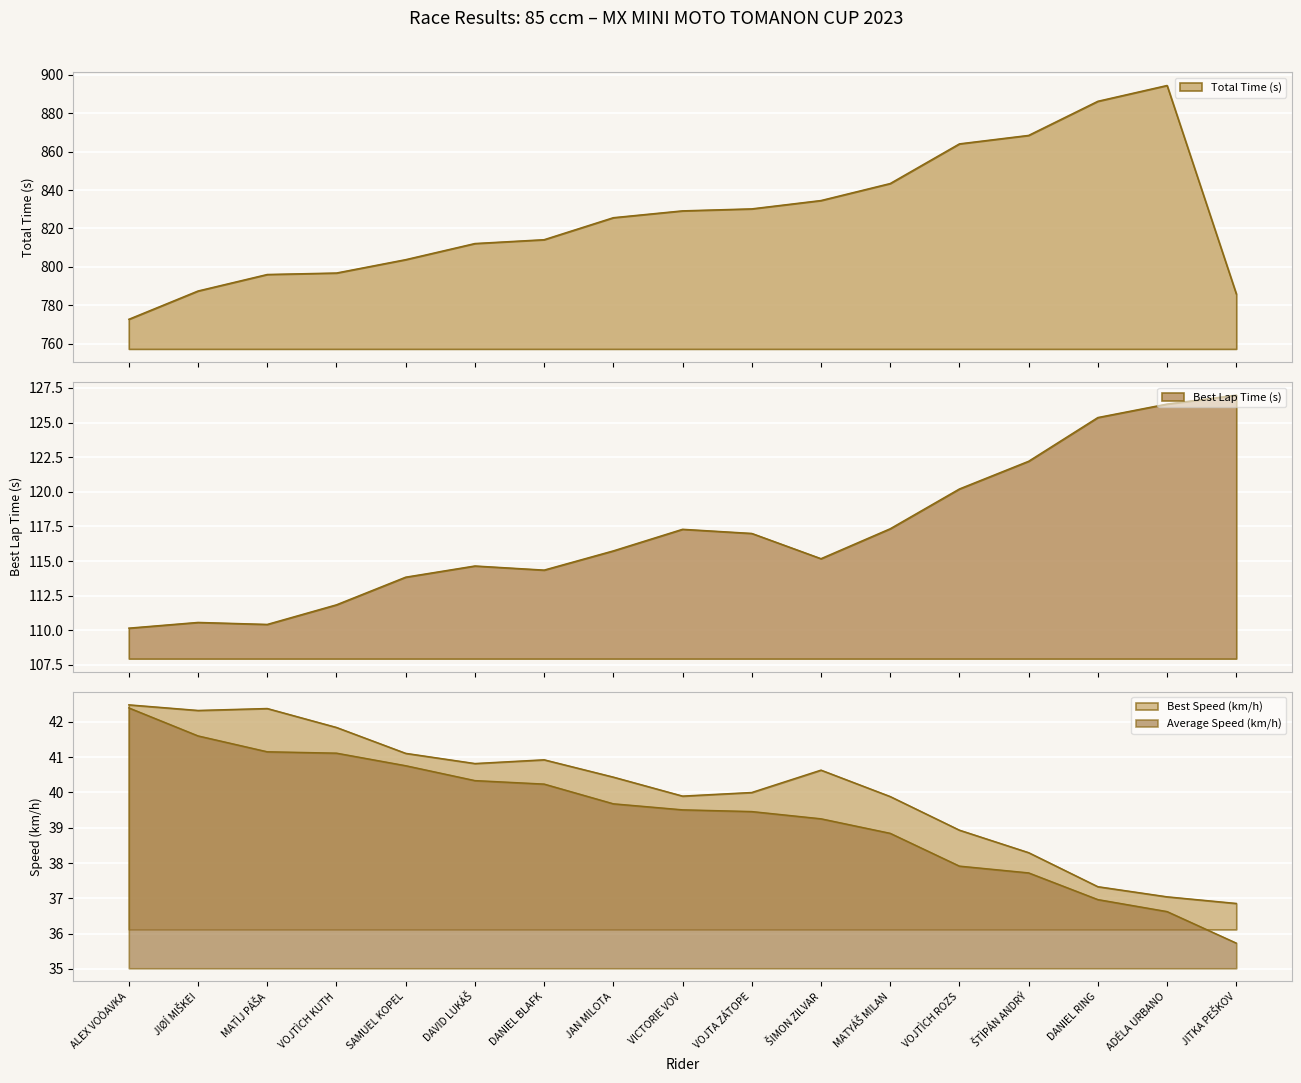

True or false: Best Speed (km/h) and Best Lap Time (s) cross at least once.

False